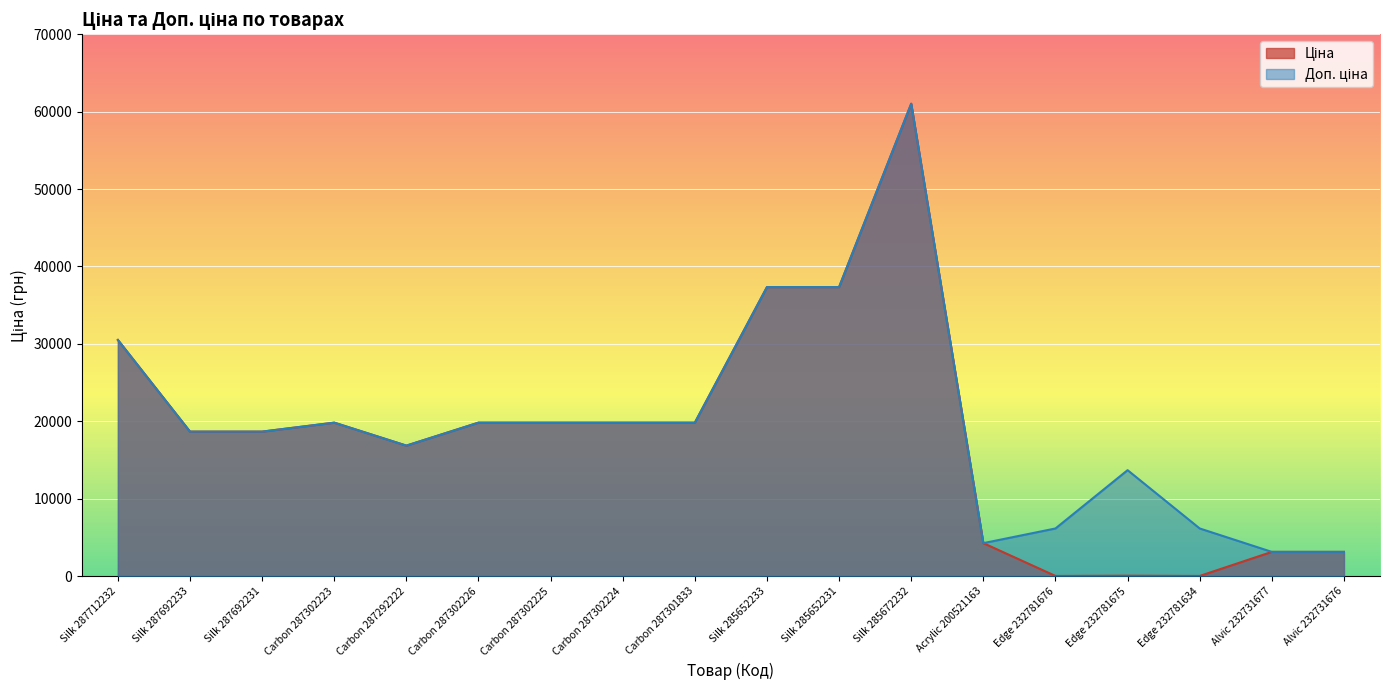

Where is the first local maximum for Доп. ціна?

Carbon 287302223